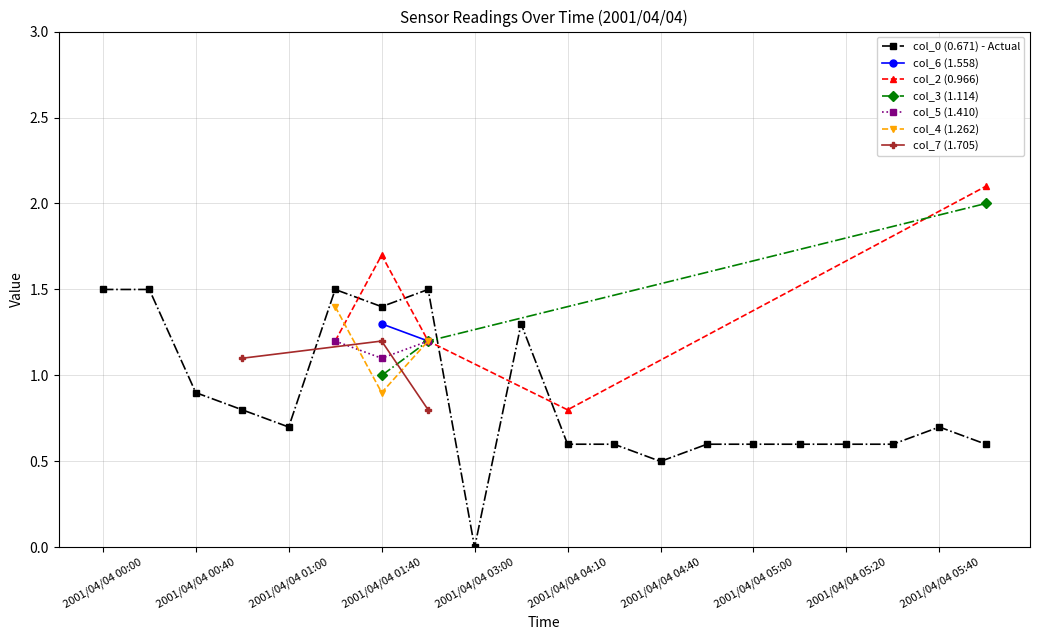

True or false: col_0 (0.671) - Actual has a value of 0.5 at 2001/04/04 04:40.

True